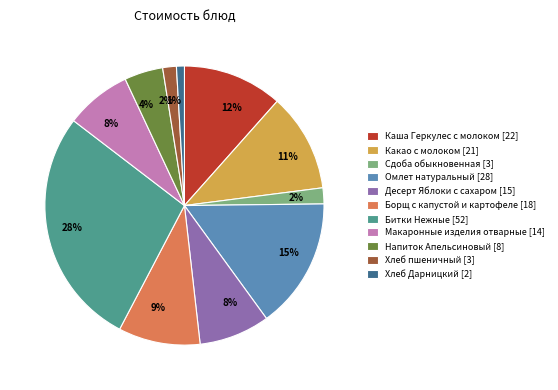

Between Напиток Апельсиновый and Макаронные изделия отварные, which is larger?

Макаронные изделия отварные